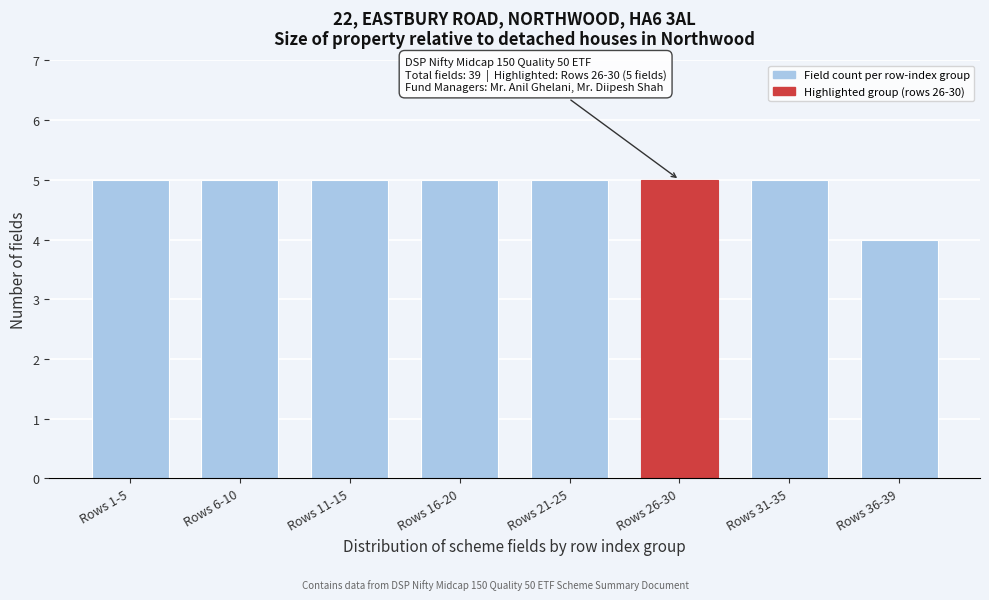

Reading right to left, what are all the values shown in this chart?

Rows 36-39=4	Rows 31-35=5	Rows 26-30=5	Rows 21-25=5	Rows 16-20=5	Rows 11-15=5	Rows 6-10=5	Rows 1-5=5